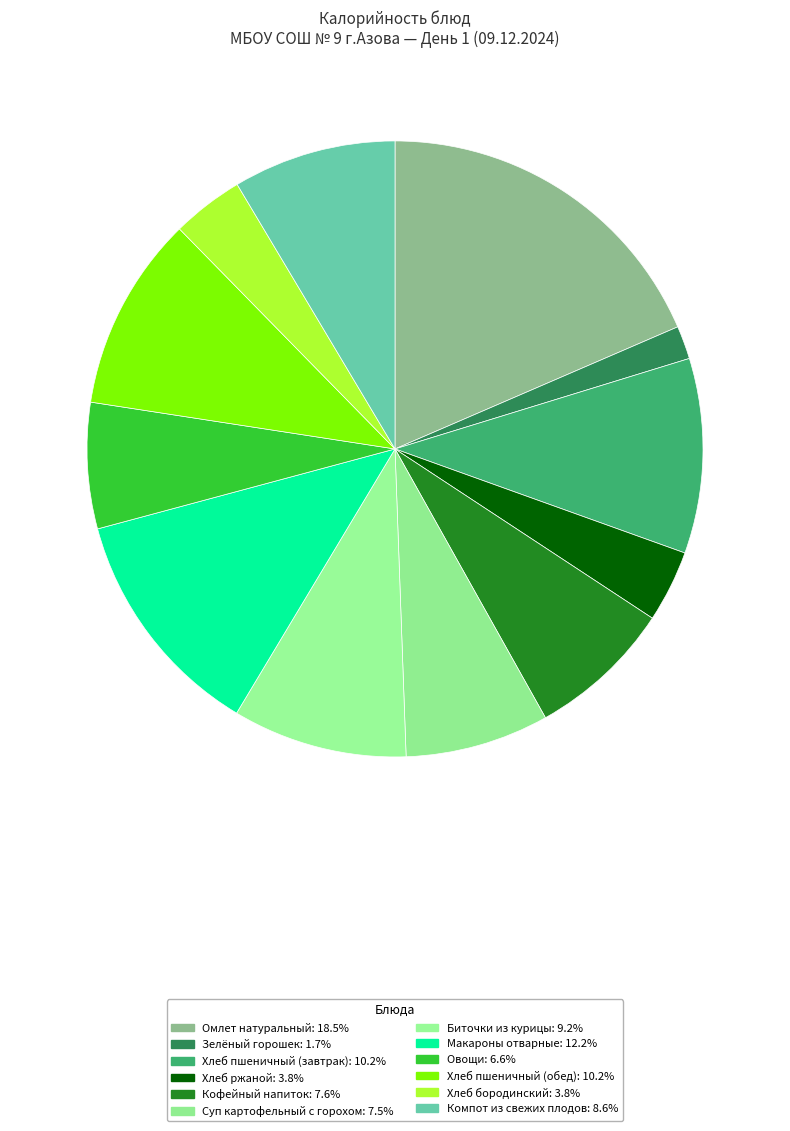

How many segments does this pie chart have?

12